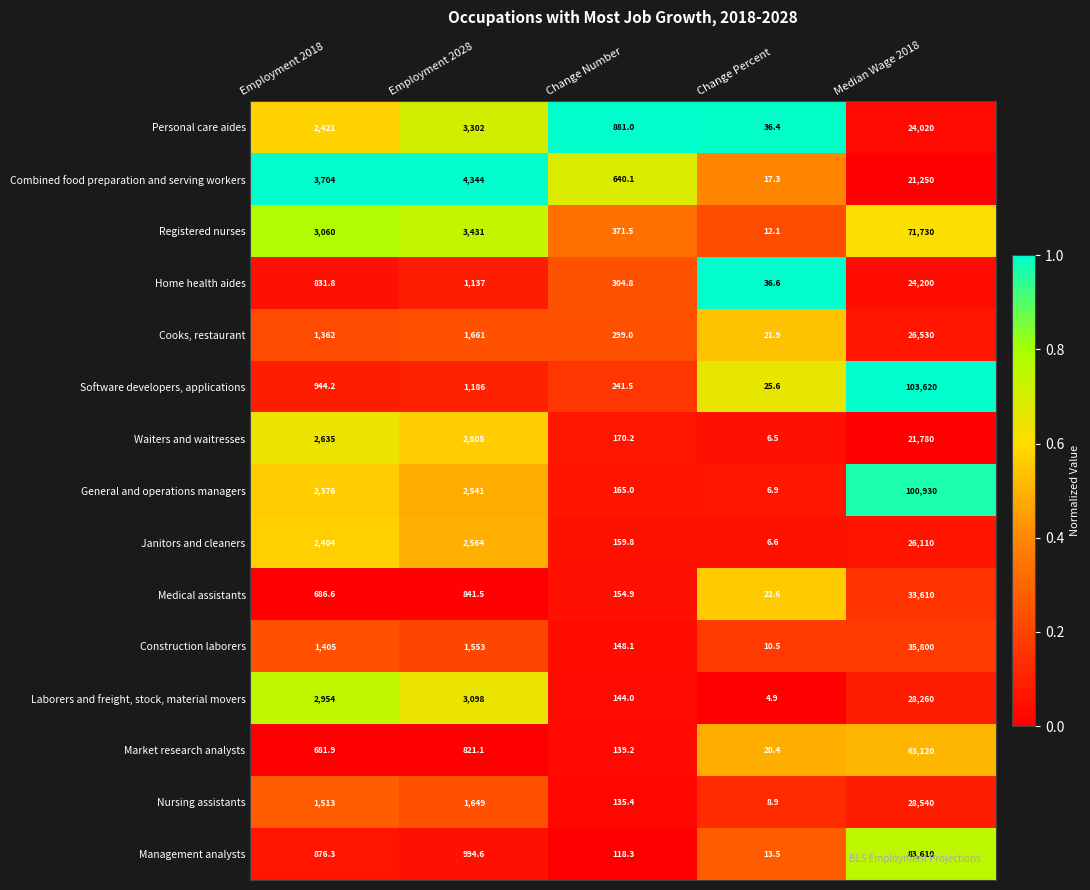

Count the number of data series in this chart.

15